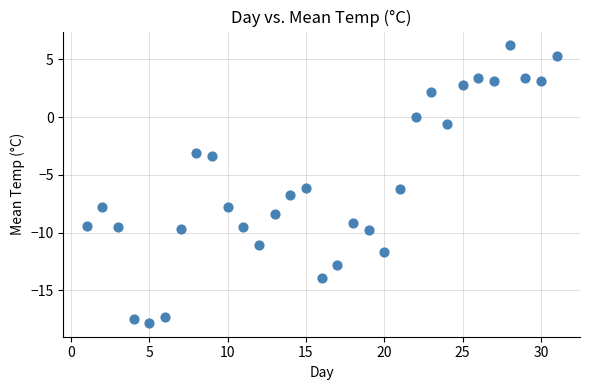

What is the range of Y values (max minus min)?

24.0